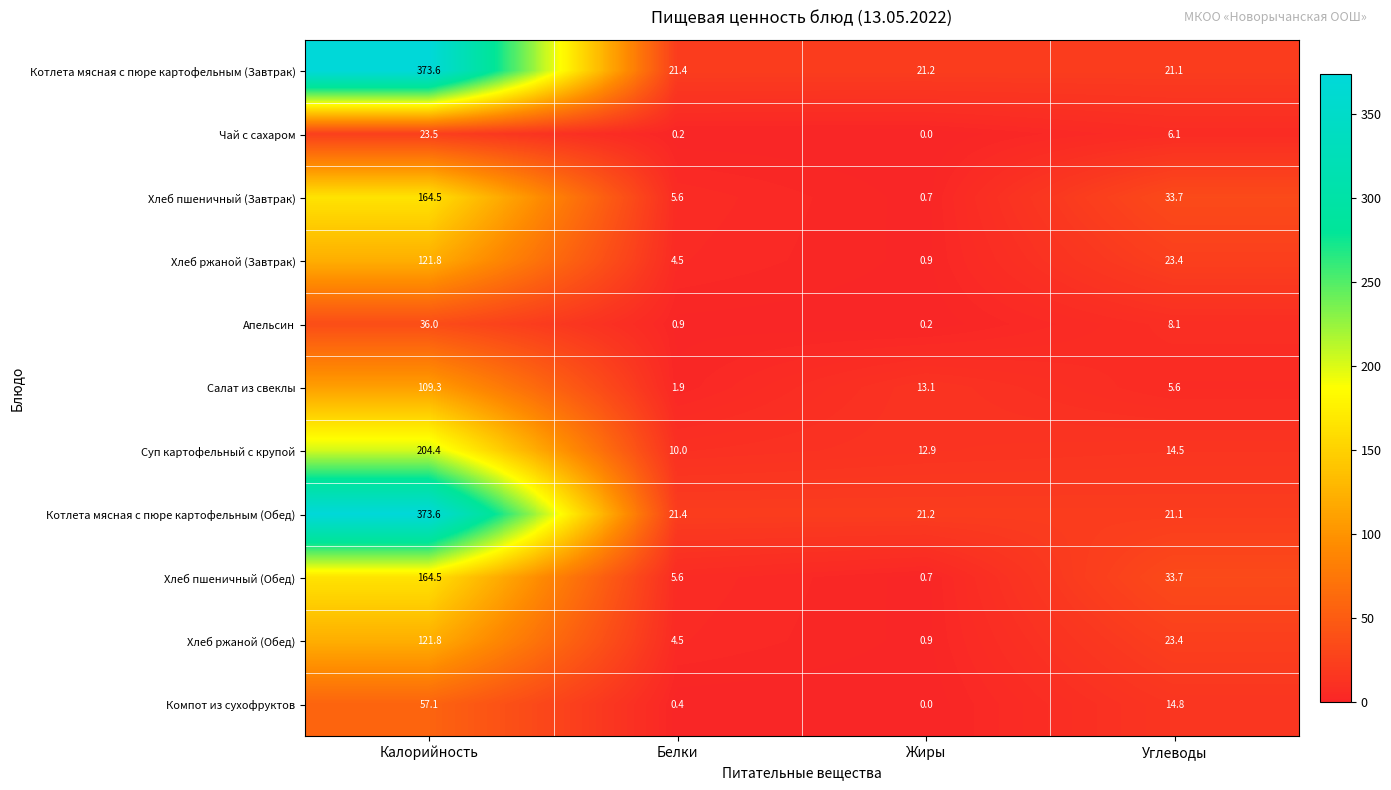

The value of Хлеб пшеничный (Обед) at Углеводы is 33.7. True or false?

True